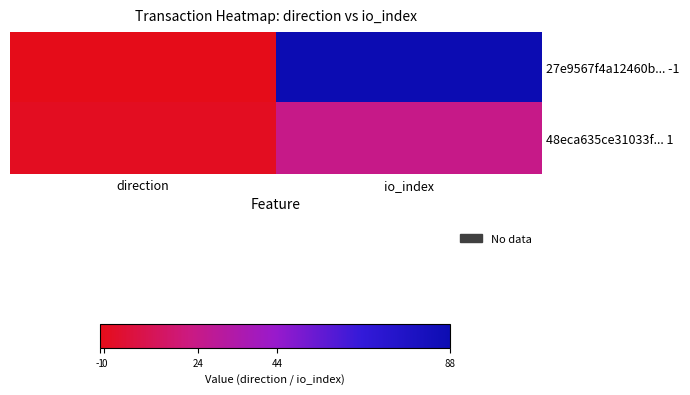

What is the spread (max minus min) of values at io_index?

64